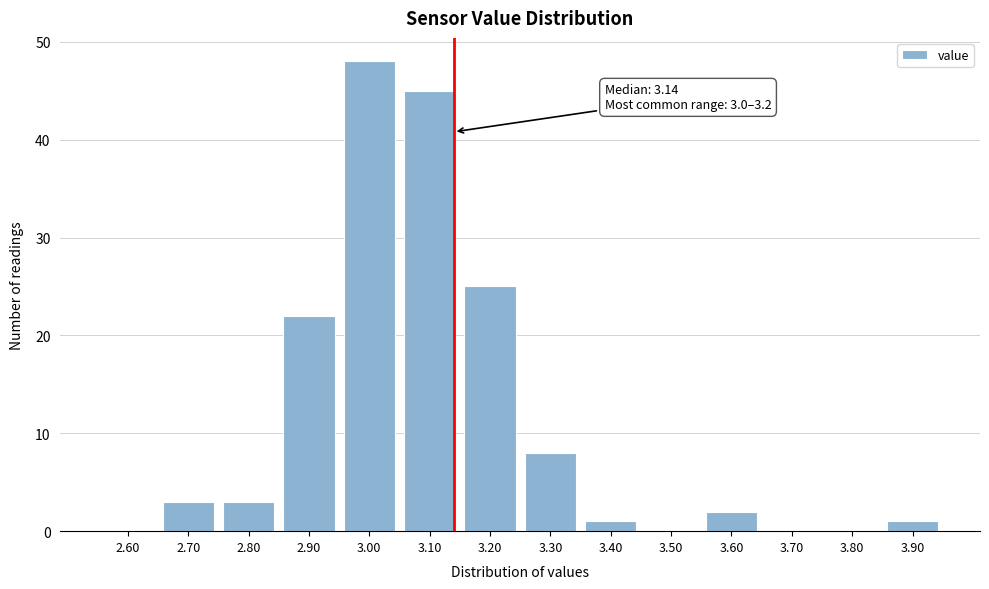

Reading left to right, transcribe all the data shown in this chart.

2.60=0	2.70=3	2.80=3	2.90=22	3.00=48	3.10=45	3.20=25	3.30=8	3.40=1	3.50=0	3.60=2	3.70=0	3.80=0	3.90=1